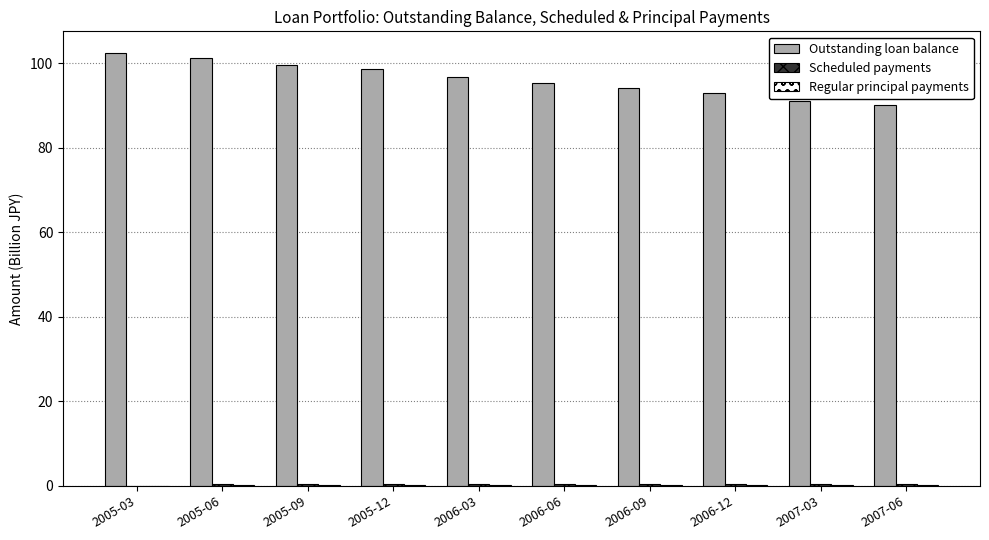

Which series has the largest total across all categories?

Outstanding loan balance